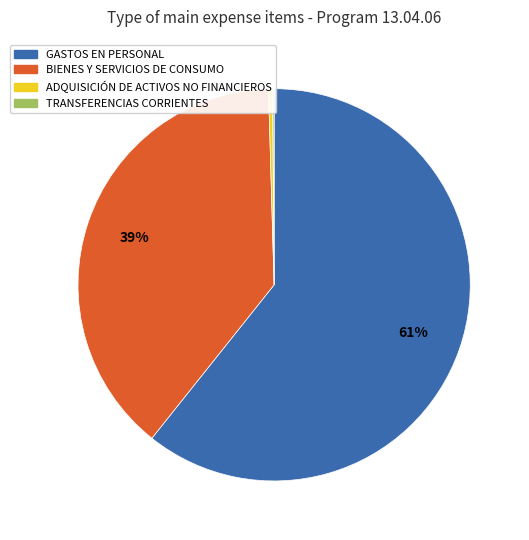

Does ADQUISICIÓN DE ACTIVOS NO FINANCIEROS represent more than half of the total?

No